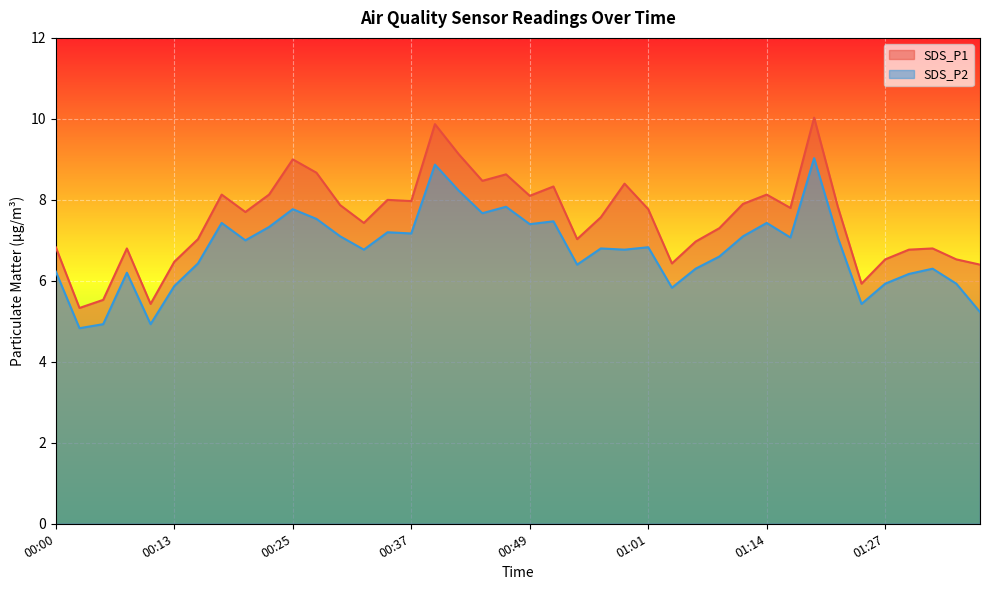

What is the difference between the maximum and second lowest values in the SDS_P1 series?

4.6